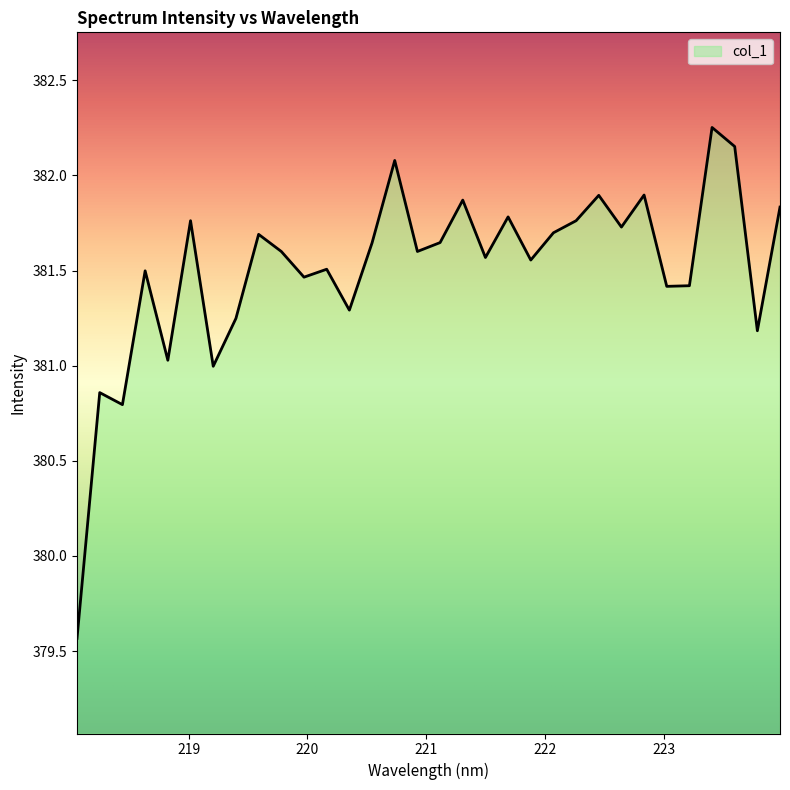

What is the minimum value shown in the chart?

379.6